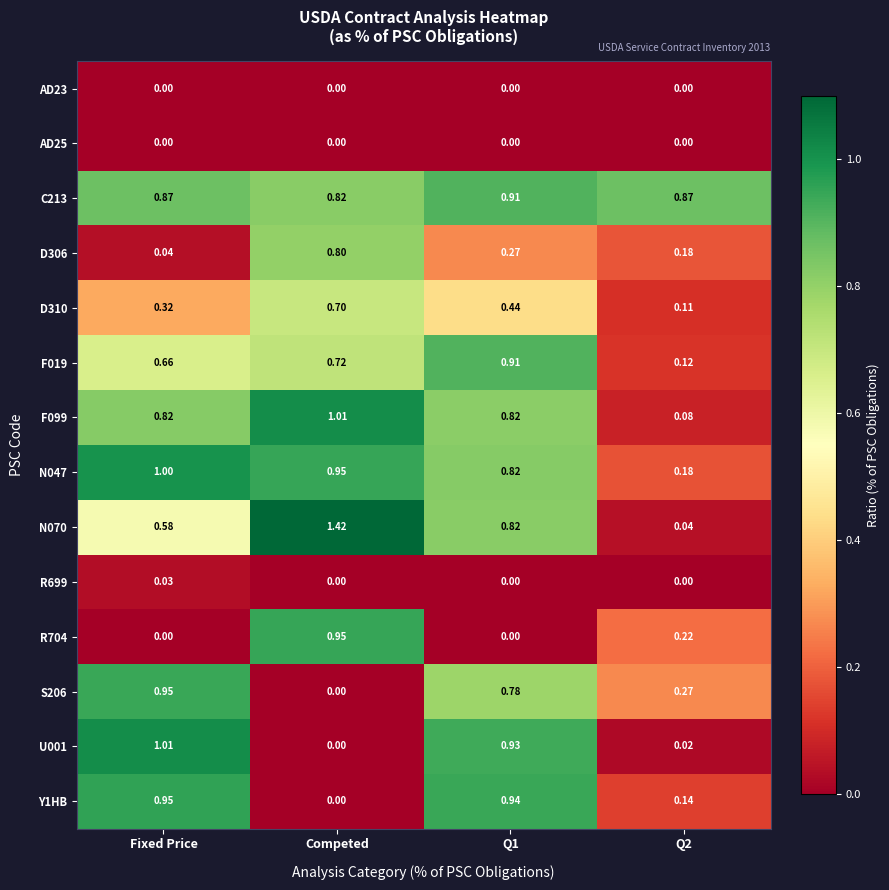

What is the total value across all series at Competed?

7.4